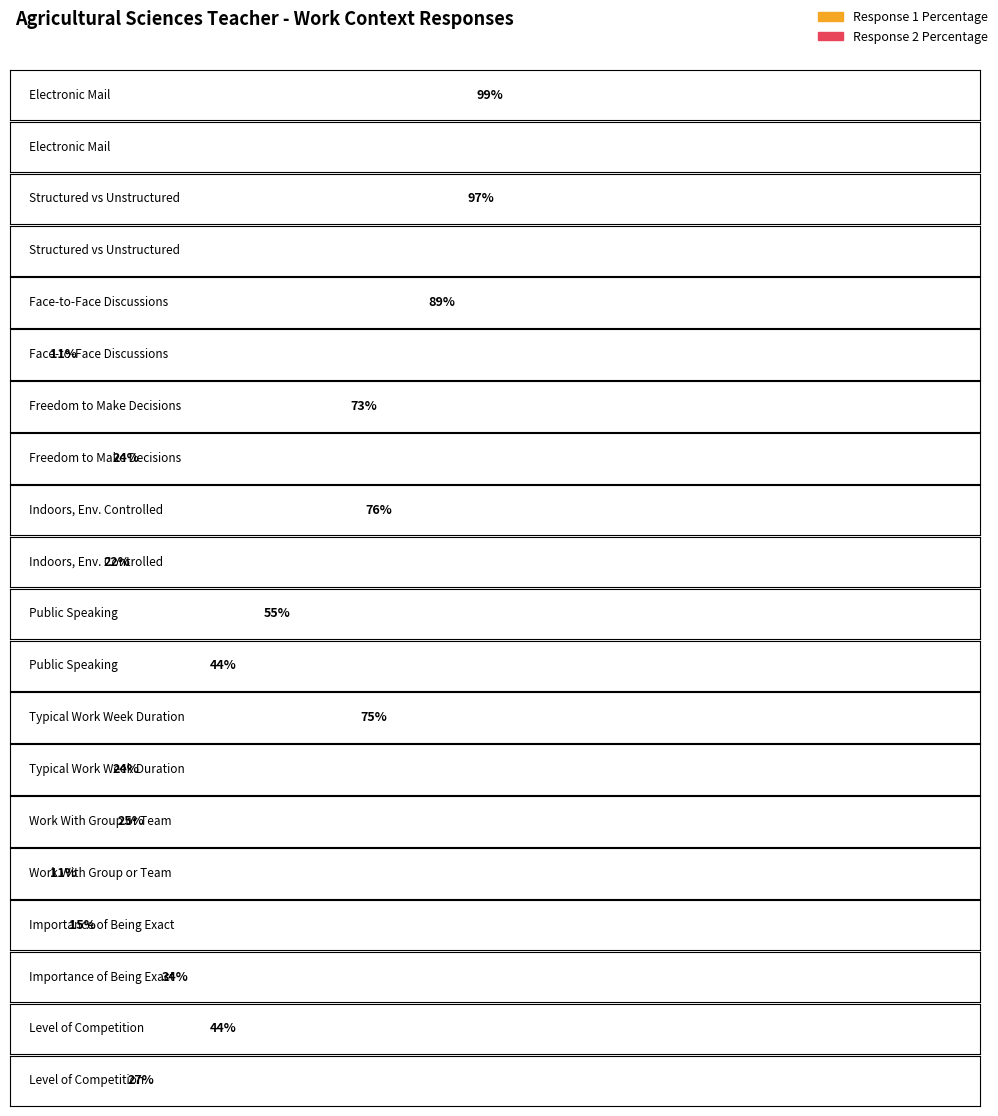

What is the difference between the Response 1 Percentage values at Structured versus Unstructured Work and Work With Work Group or Team?

72